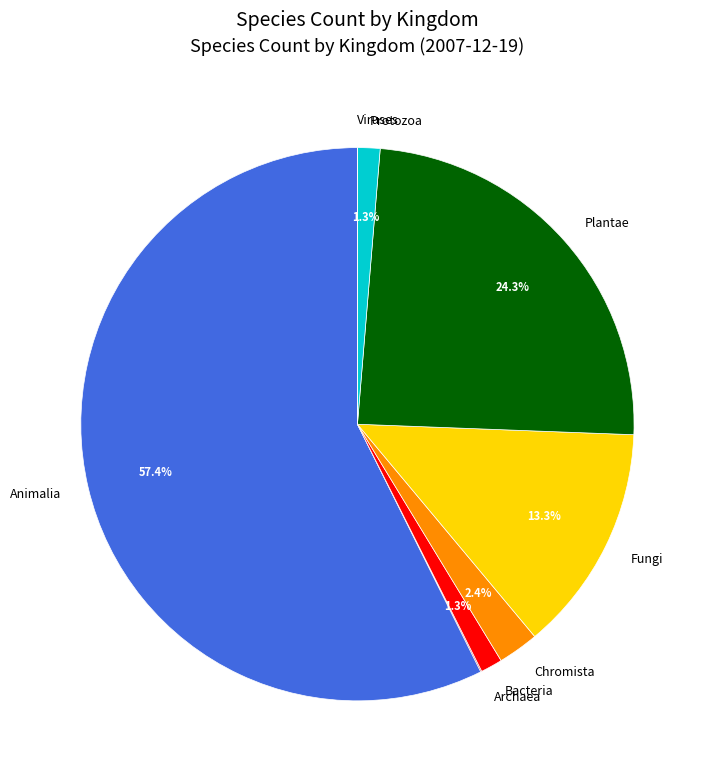

Combined, what portion of the pie is Animalia and Bacteria?

58.6%